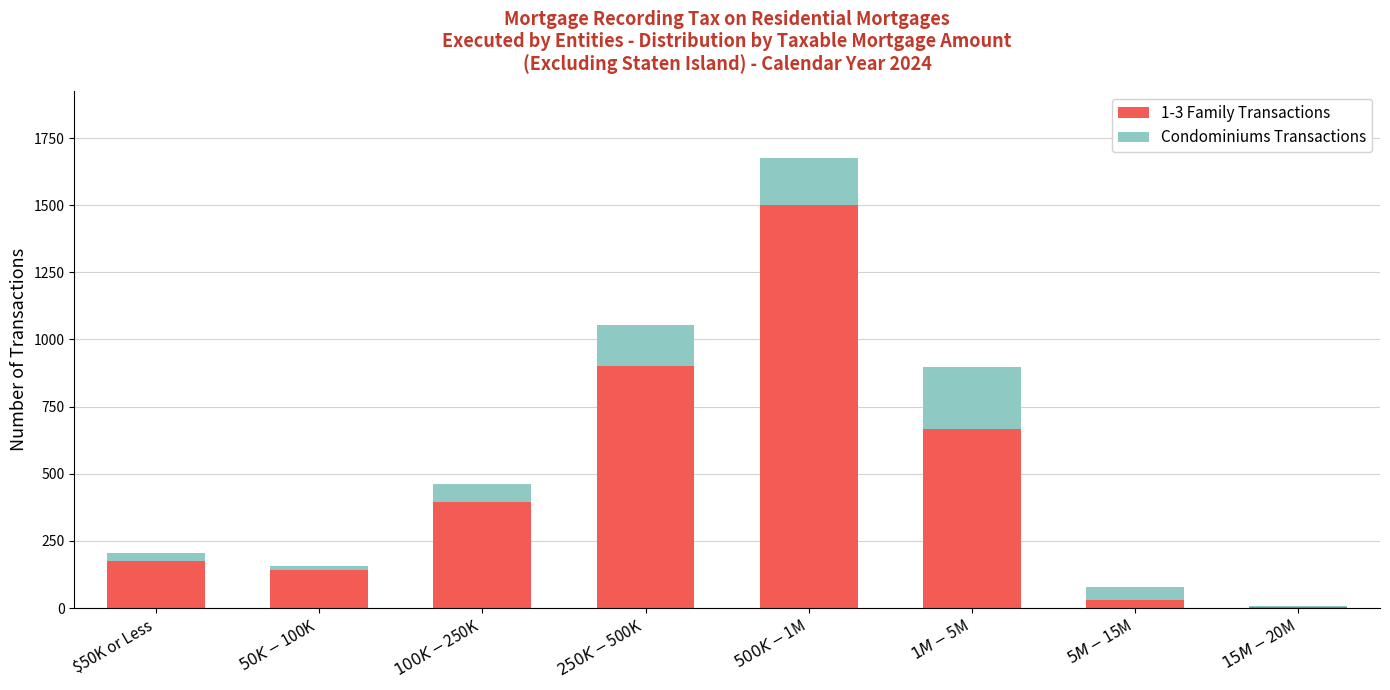

How many series are shown in this chart?

2